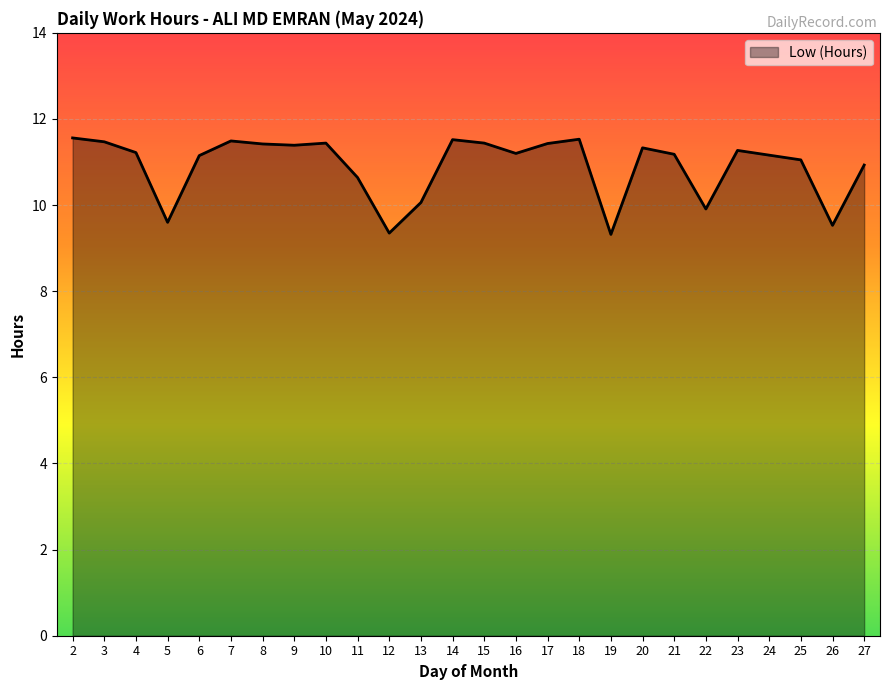

What is the minimum value shown in the chart?

9.3